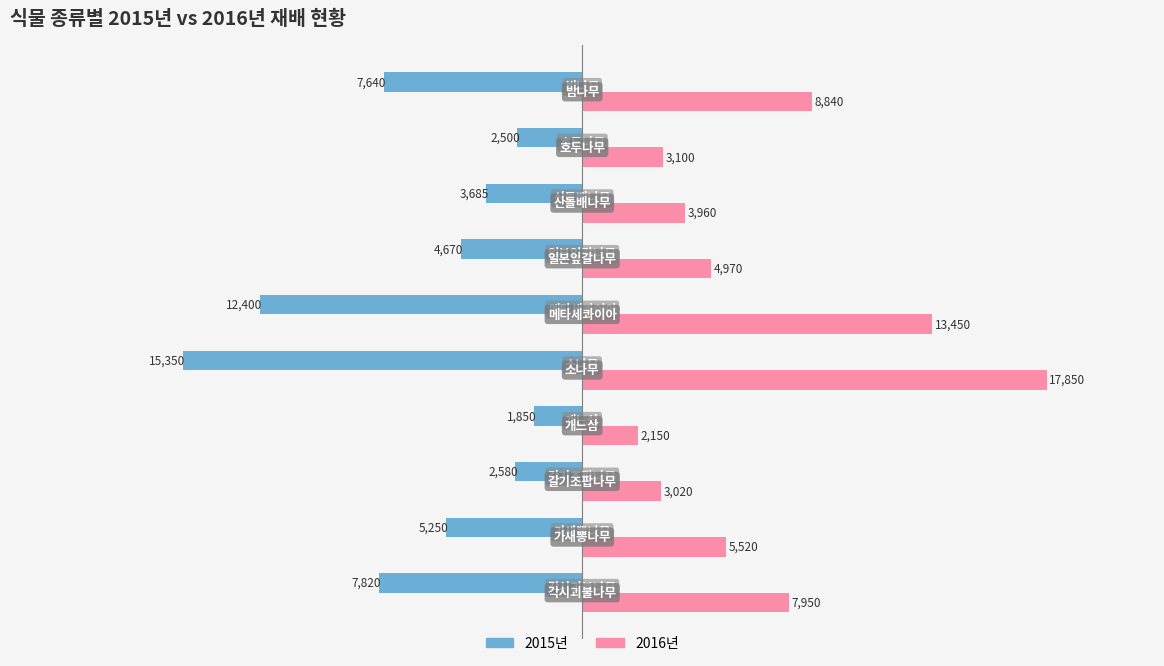

Between 소나무 and 메타세콰이아, which series saw the biggest shift?

2016년